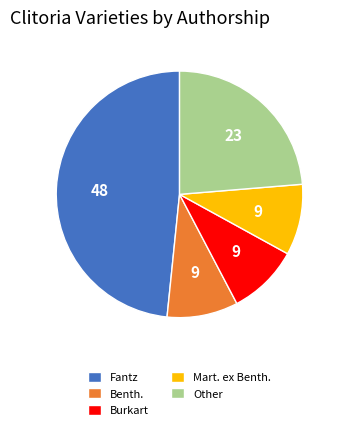

Count the number of slices in the pie.

5